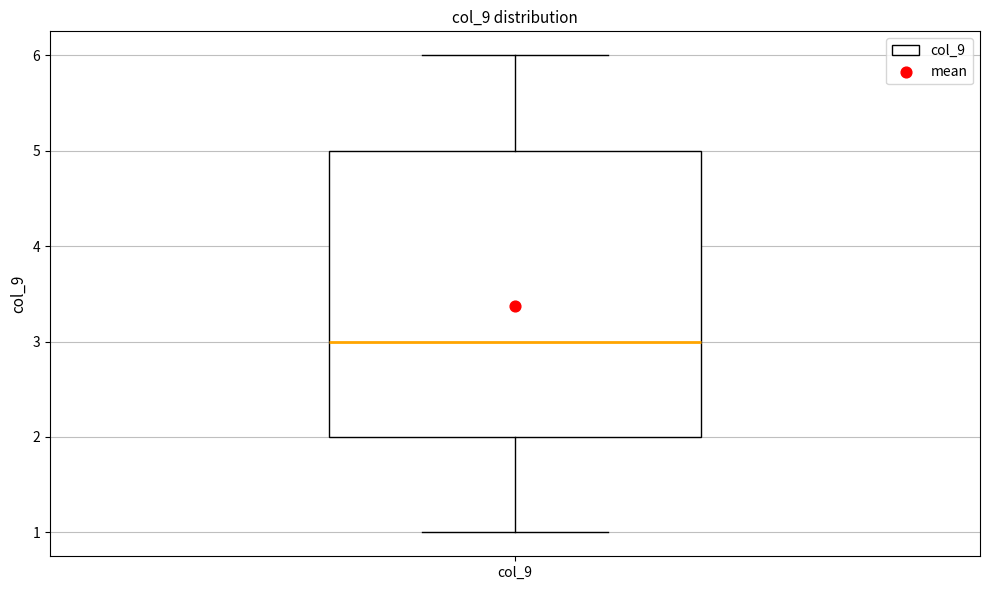

Where does the median line of the box for col_9 sit on the y-axis? The values are not printed on the chart, so give them approximately, as read against the axis.

3